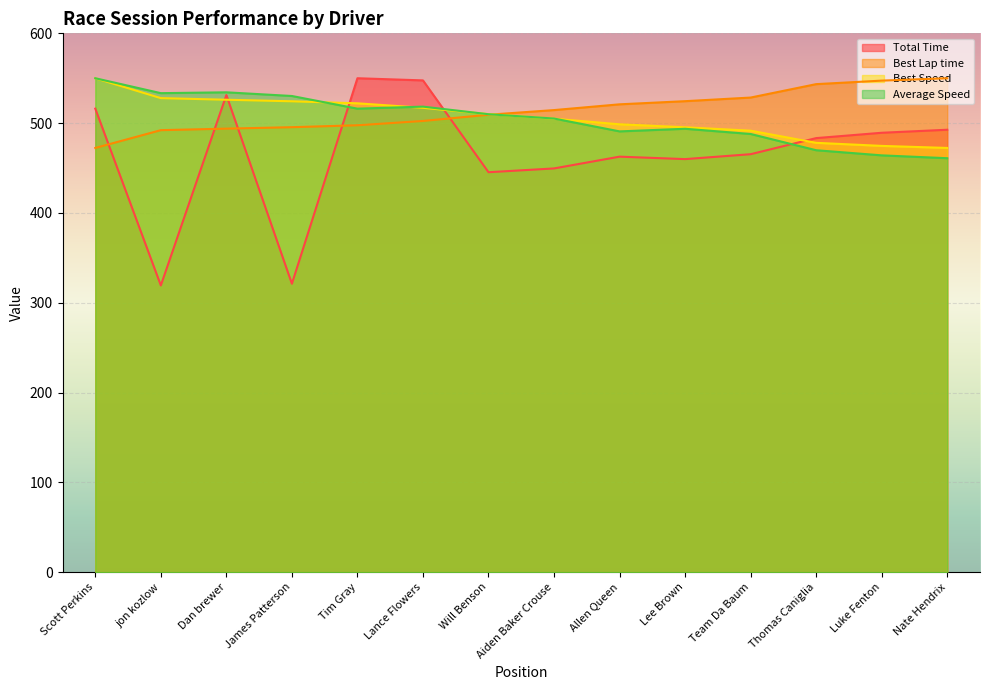

What is the minimum value for Average Speed?

461.0